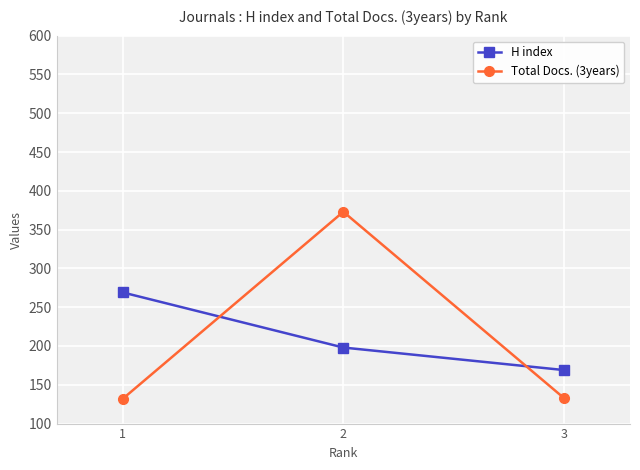

The H index series shows 269 at 1. True or false?

True